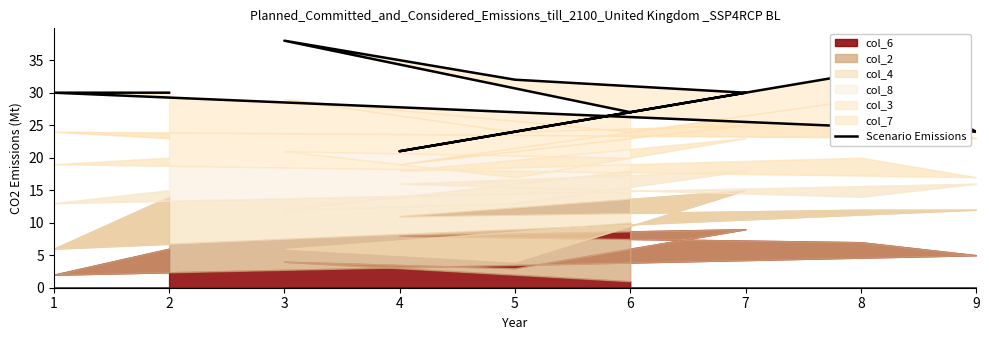

Approximately how many times larger is the value at 1 compared to 9?

1.2